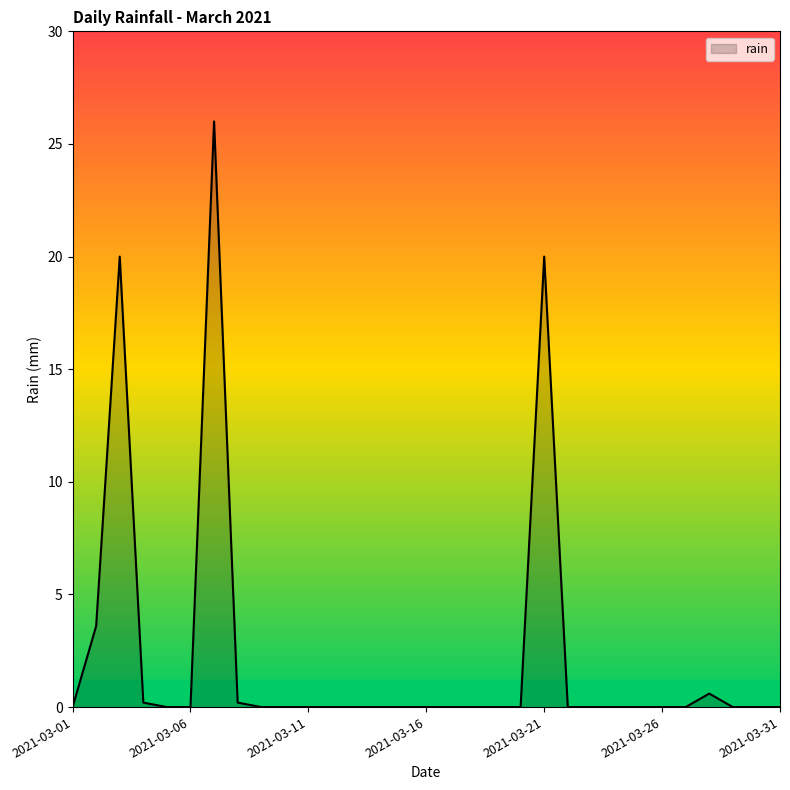

What is the maximum value shown in the chart?

26.0